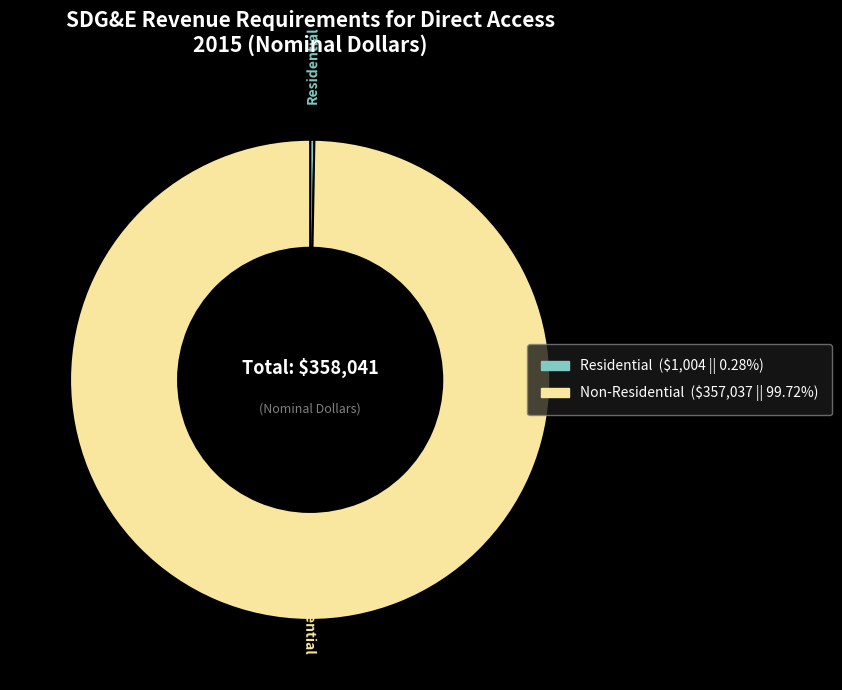

What is the smallest slice in the pie chart?

Residential